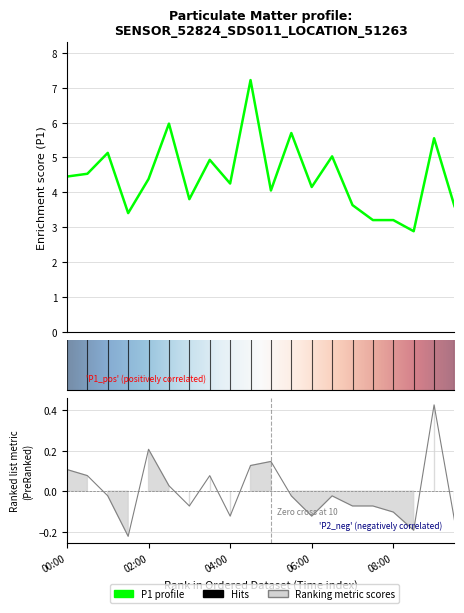

How many positive values does the P2 series have?

8